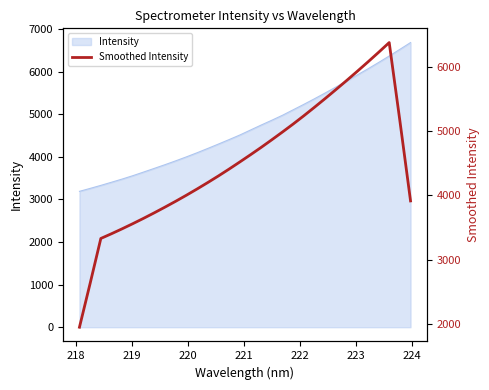

Reading left to right, transcribe all the data shown in this chart.

1956.3	2637.3	3333.3	3407.0	3483.7	3563.5	3645.9	3731.3	3819.5	3910.0	4003.6	4100.5	4200.3	4303.0	4409.7	4519.6	4631.5	4745.7	4864.2	4984.9	5108.5	5236.6	5369.0	5504.0	5641.9	5782.1	5925.2	6071.0	6220.0	6372.2	5158.9	3915.7